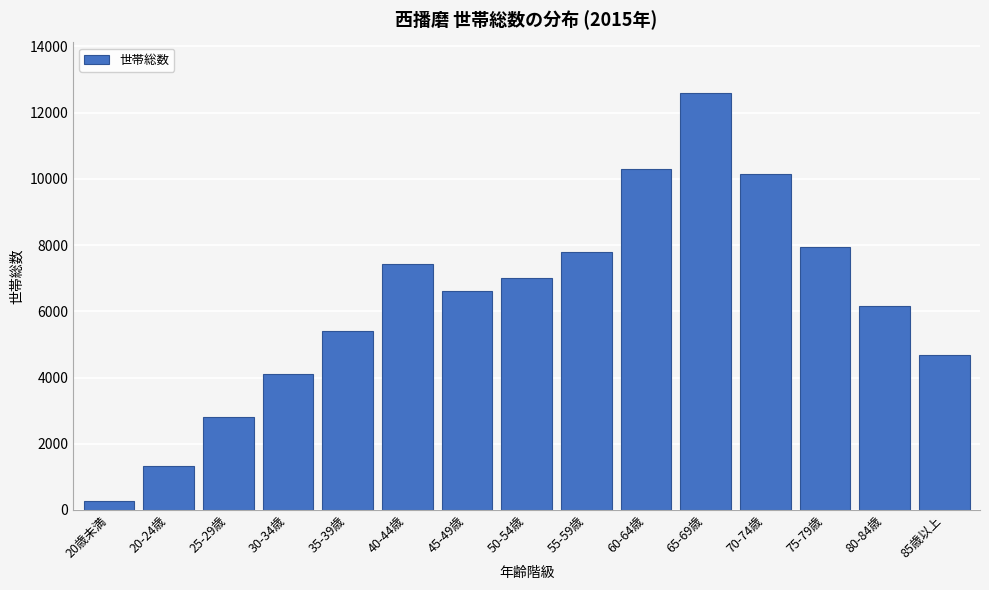

What is the difference between the values at 40-44歳 and 75-79歳?

521.8